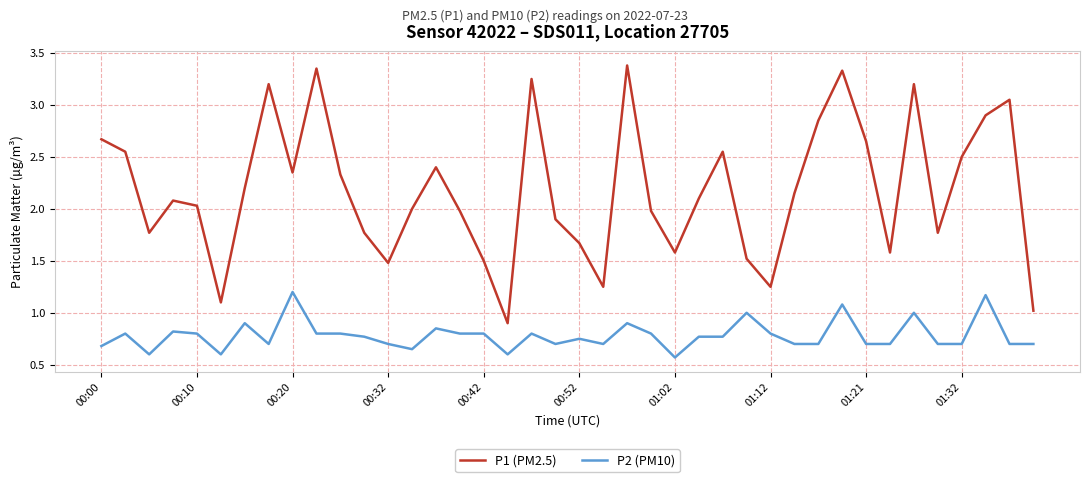

How many series are shown in this chart?

2